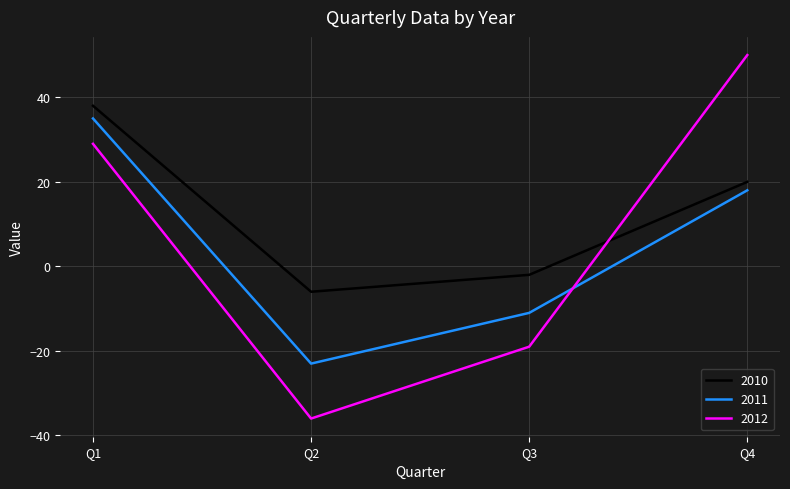

List the series in order of their peak value, highest first.

2012, 2010, 2011